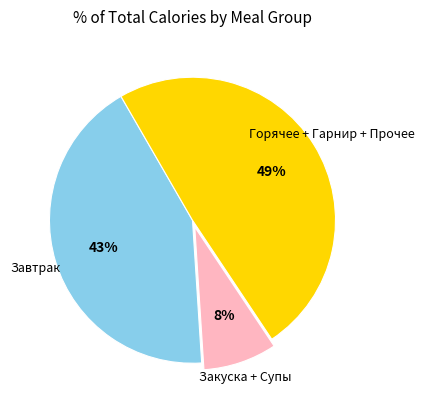

Does any single category account for the majority?

No